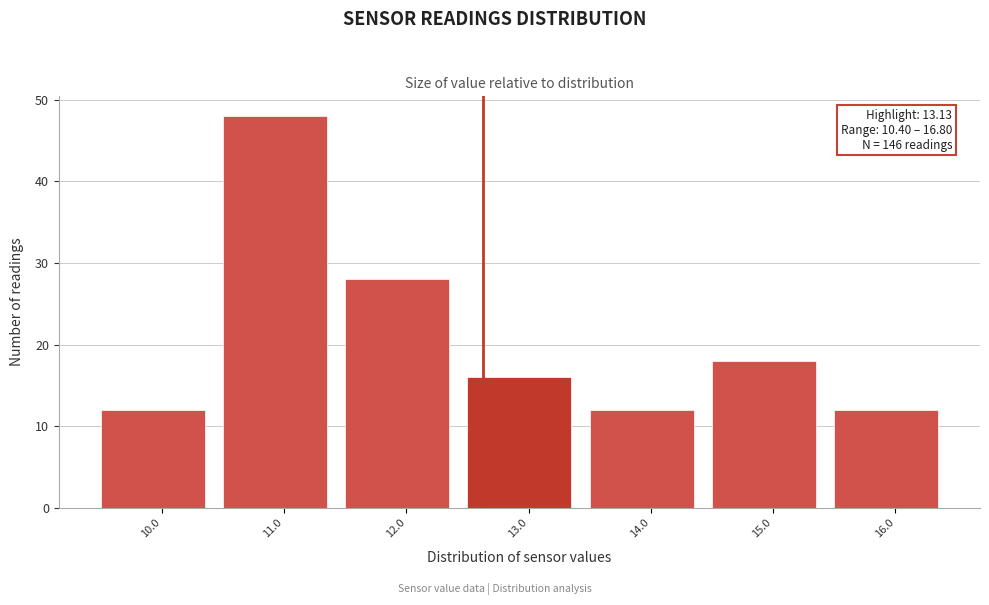

Reading left to right, list all the values displayed in this chart.

12	48	28	16	12	18	12